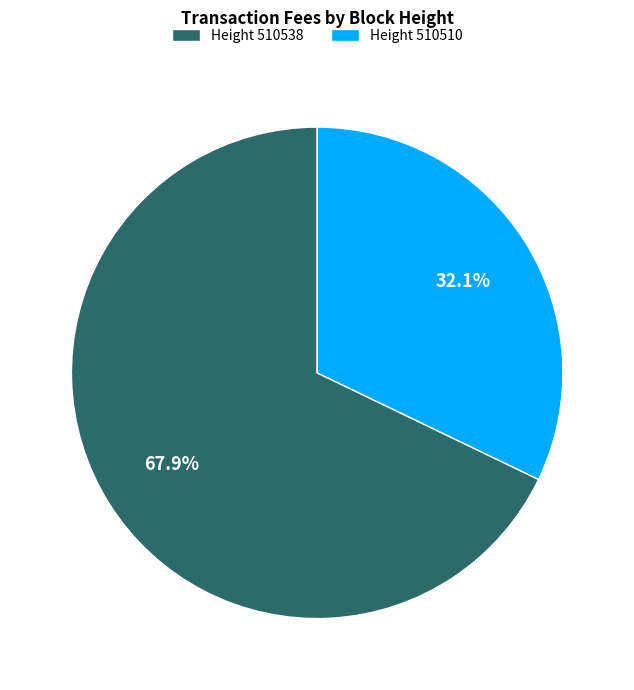

What is the total percentage of Height 510538 and Height 510510?

100.0%